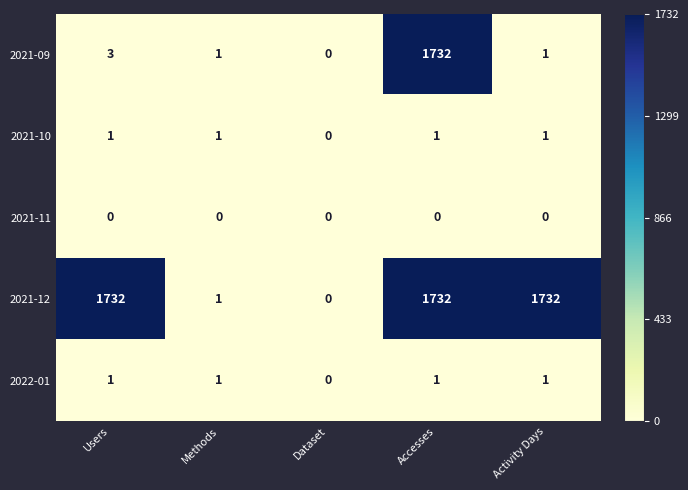

Which series changed the most between Accesses and Activity Days?

2021-09